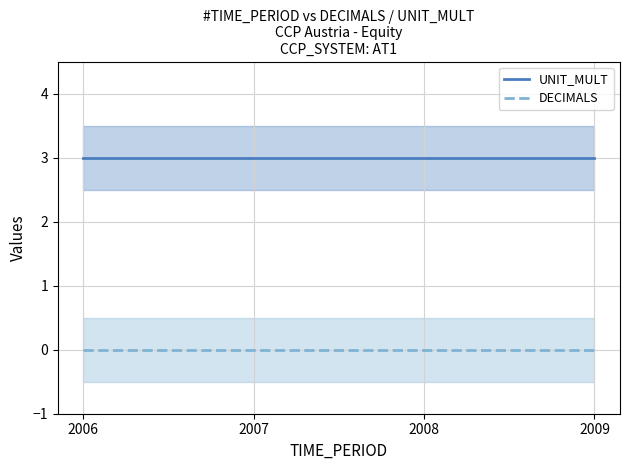

What is the total value across all series at 2006?

3